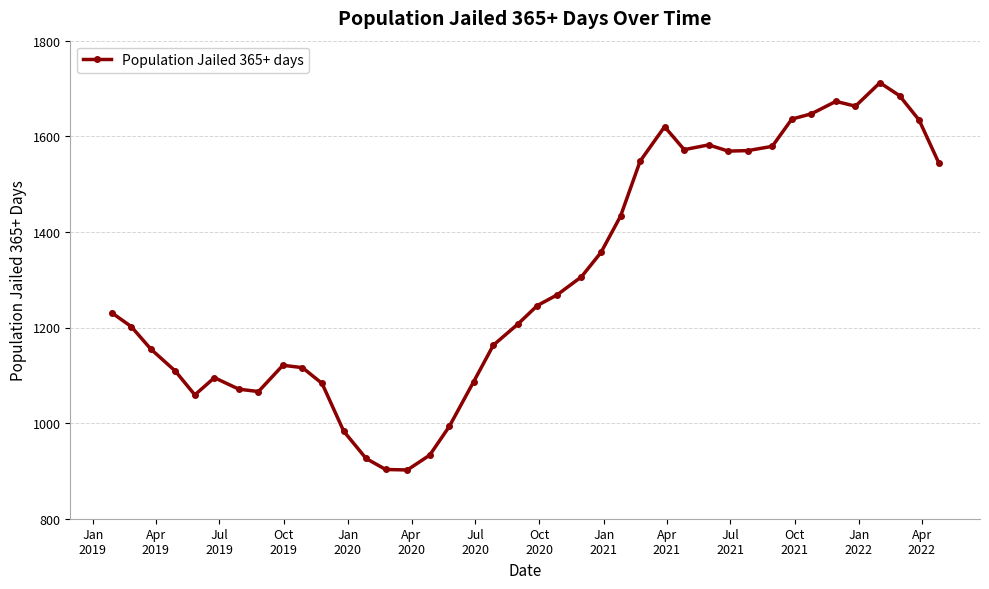

Count the number of categories in the chart.

40